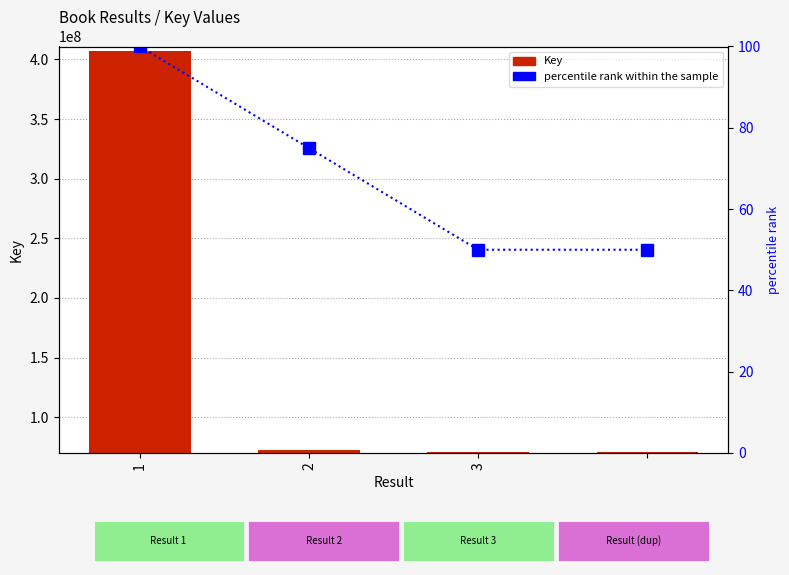

Reading right to left, extract all data points from this chart.

Key: 70677392	70677392	72468009	406772005
percentile rank within the sample: 50	50	75	100